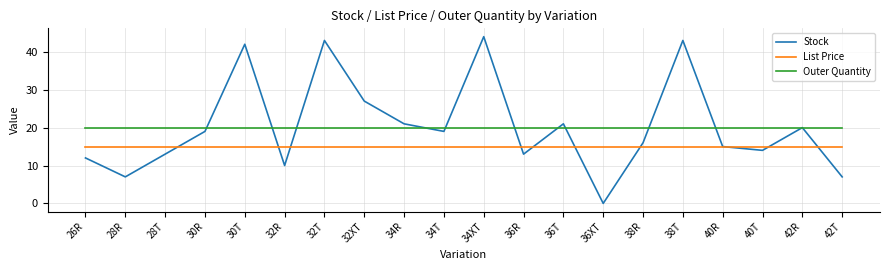

Read the Stock value at 26R.

12.0